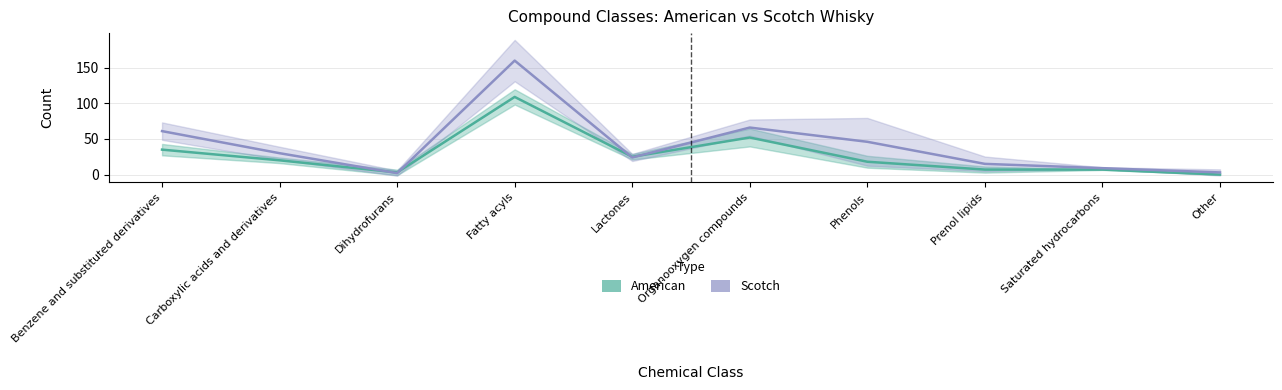

How many lines are shown in the chart?

2